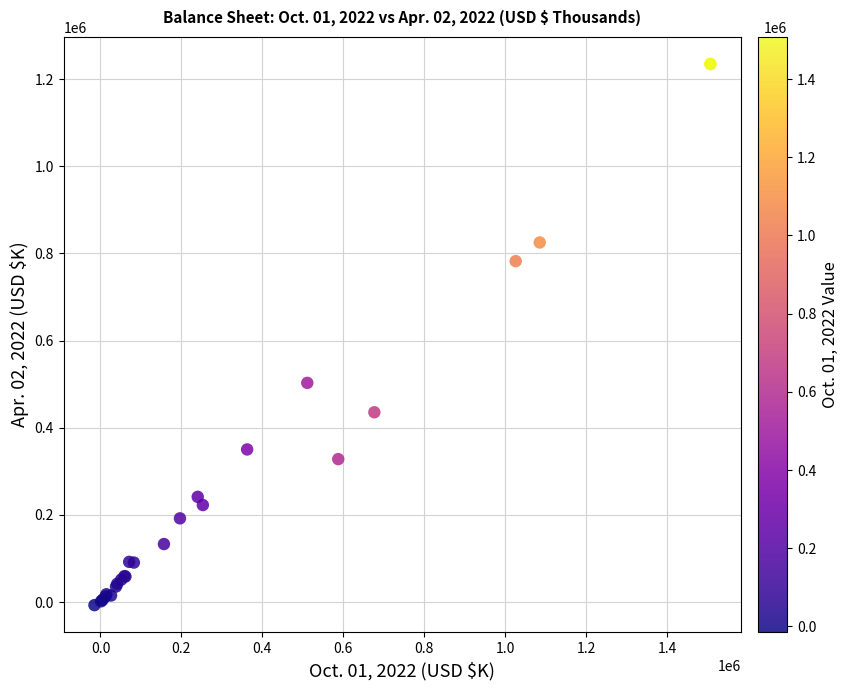

What Y value in the scatter plot is closest to 613705?

502846